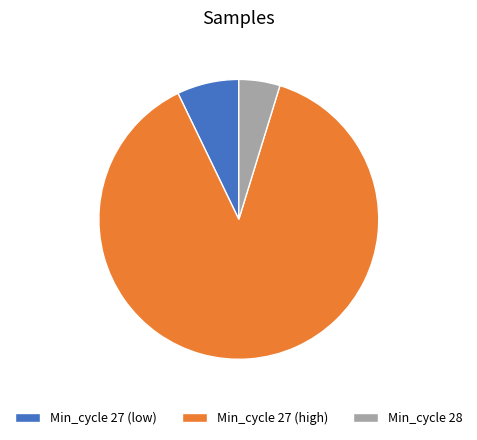

Does Min_cycle 27 (high) account for over 50% of the chart?

Yes